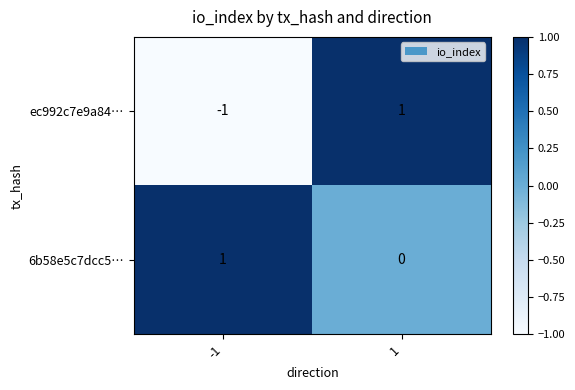

Which series has the widest spread of values?

ec992c7e9a84…